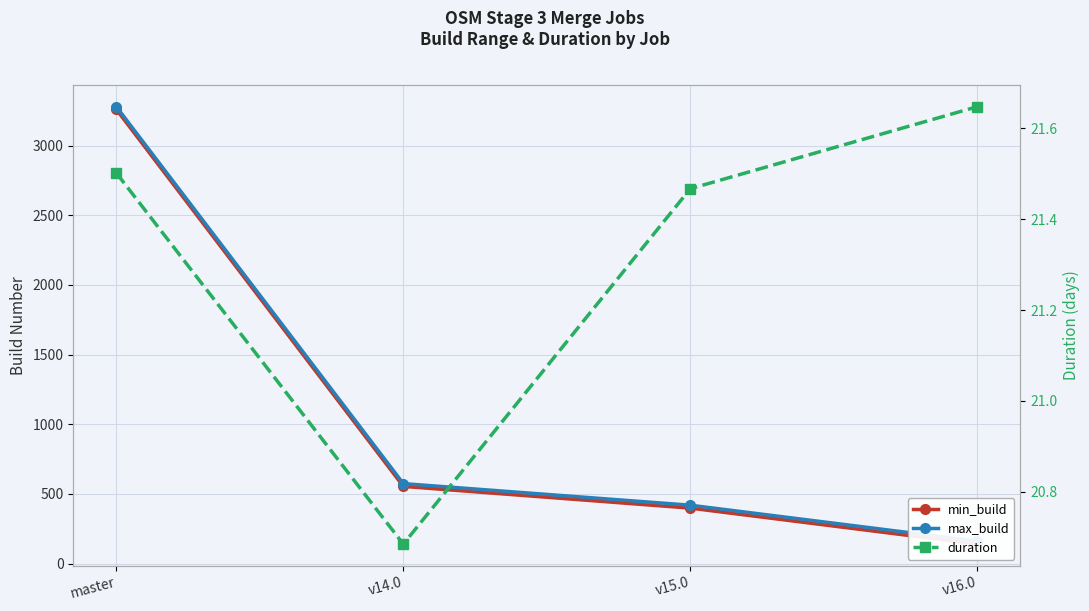

True or false: max_build and min_build cross at least once.

False